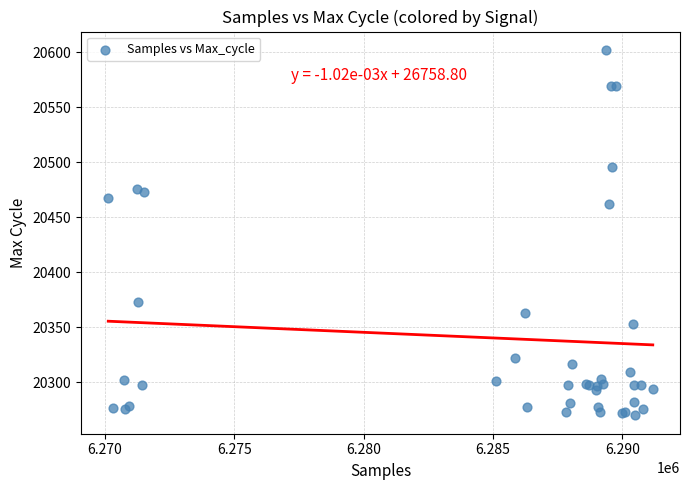

What Y value in the scatter plot is closest to 20436?

20462